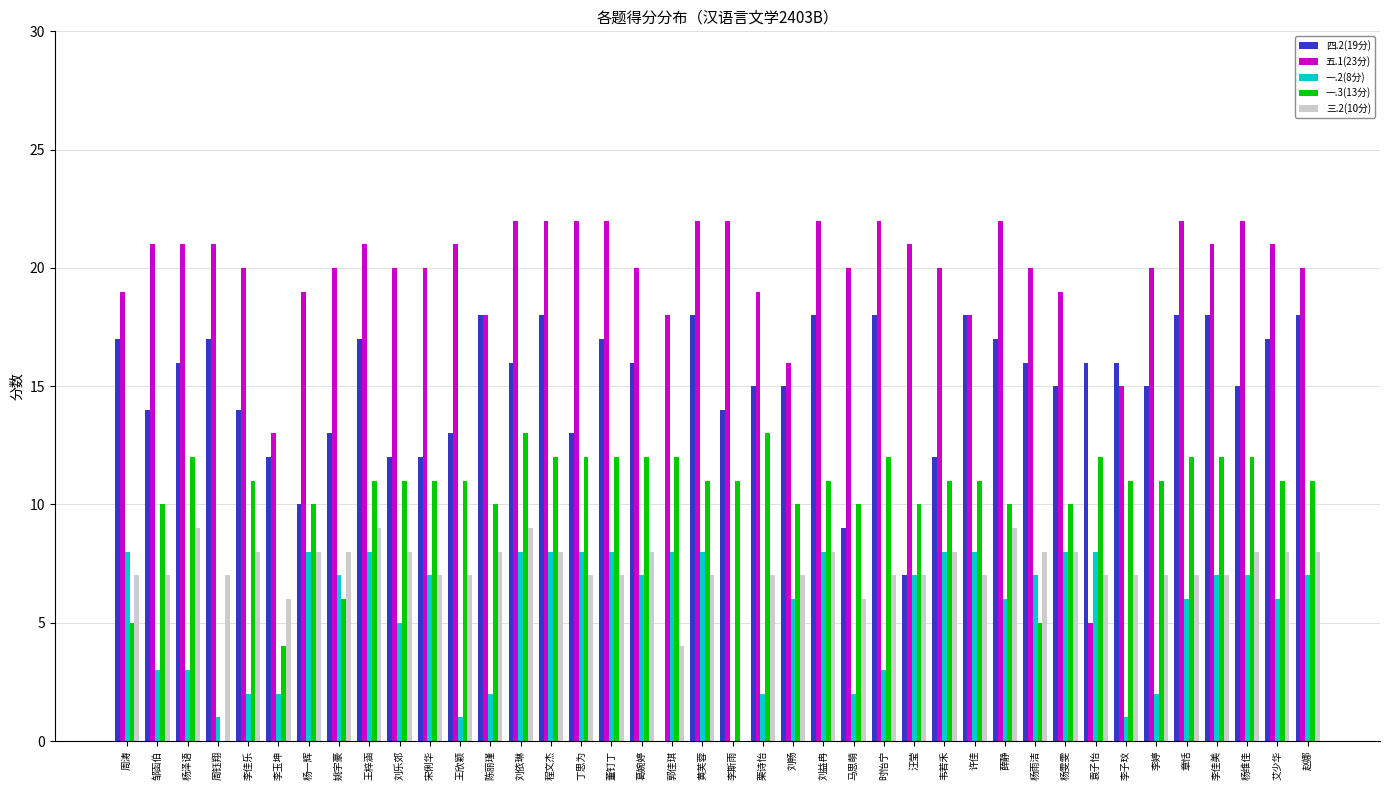

The value of 四.2(19分) at 李婷 is 15. True or false?

True